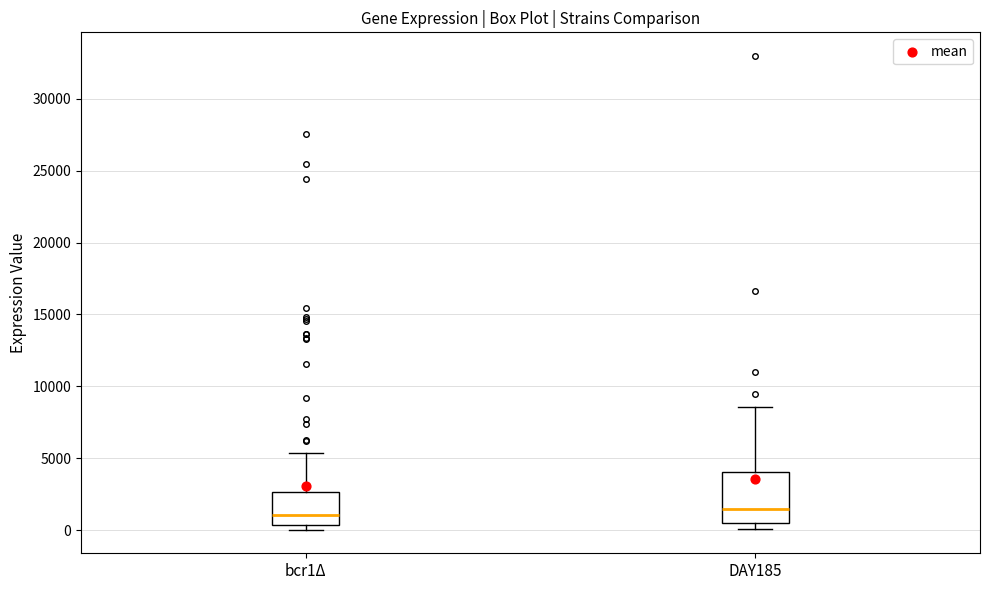

Reading left to right, transcribe this box plot: for each box, give where its median line is, the range the box spans, and where its two whiskers end, as read against the y-axis. The values are not printed on the chart, so give them approximately, as read against the axis.

bcr1Δ: median 1000, box 500 to 2500, whiskers 0 to 5500
DAY185: median 1500, box 500 to 4000, whiskers 0 to 8500